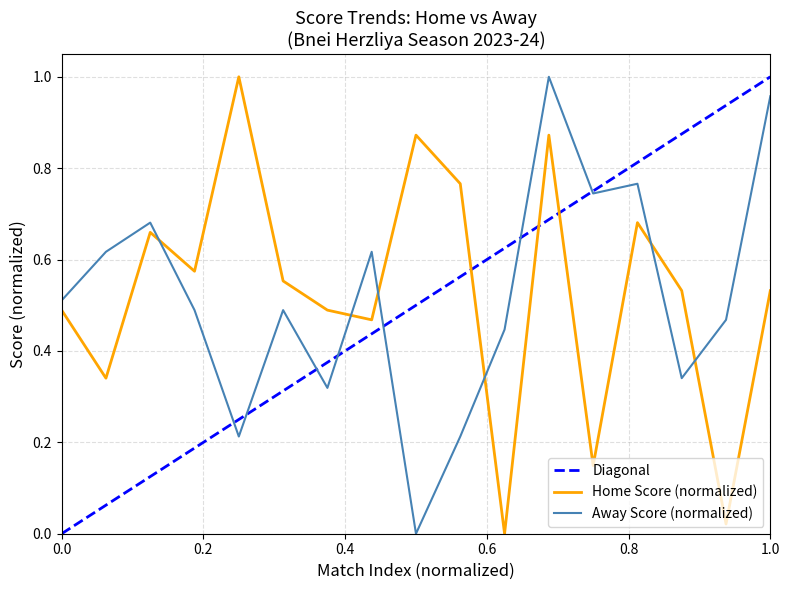

How many times do Away Score (normalized) and Home Score (normalized) cross each other?

6